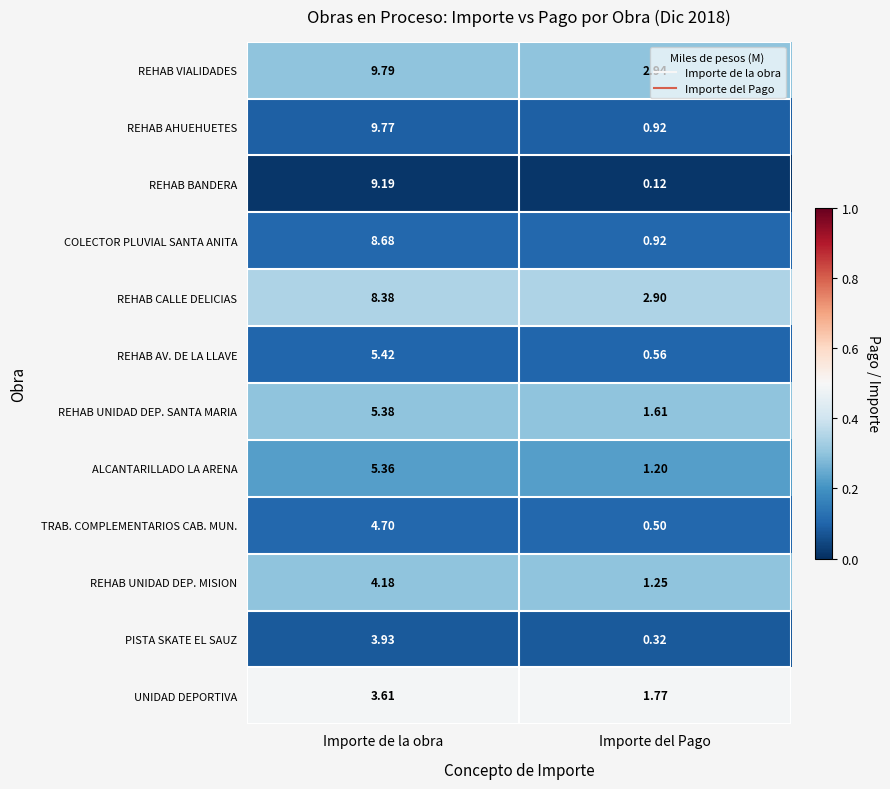

At which label is REHAB VIALIDADES closest to 6?

Importe del Pago